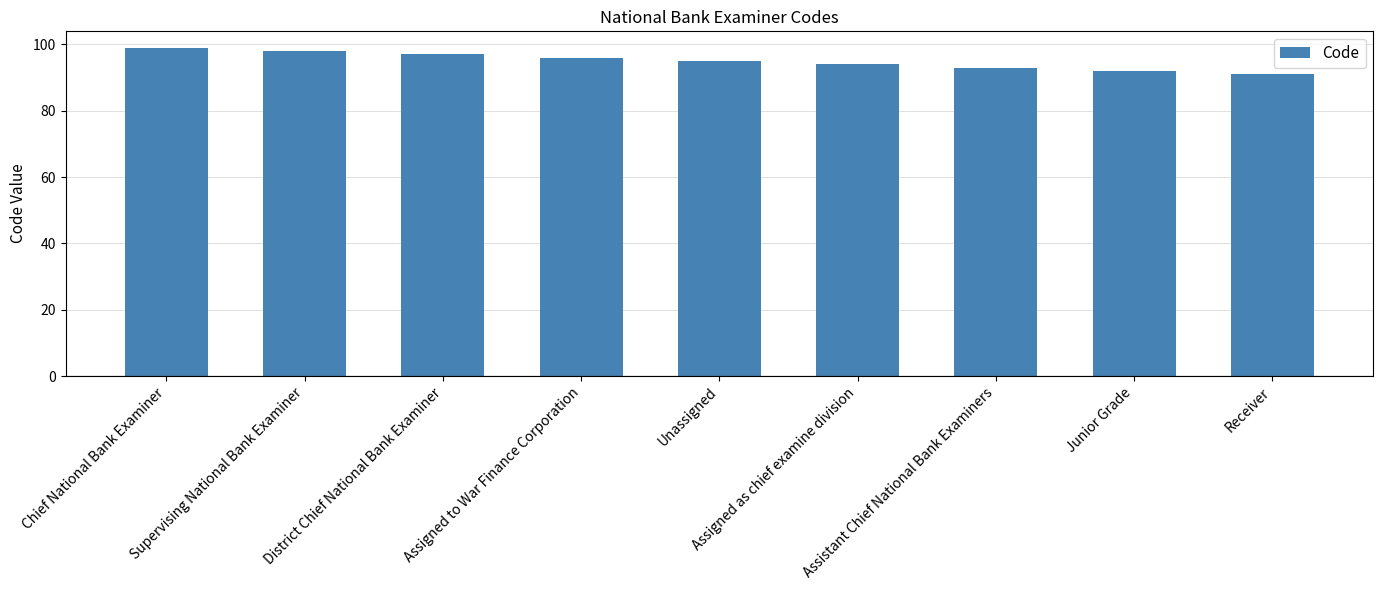

What is the change in value from Chief National Bank Examiner to Unassigned?

-4